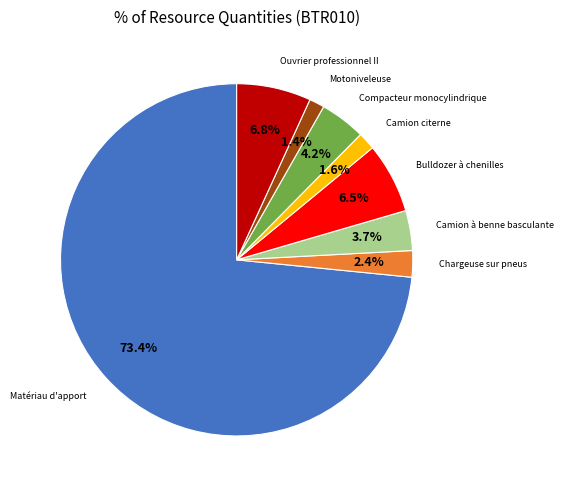

Does any single category account for the majority?

Yes